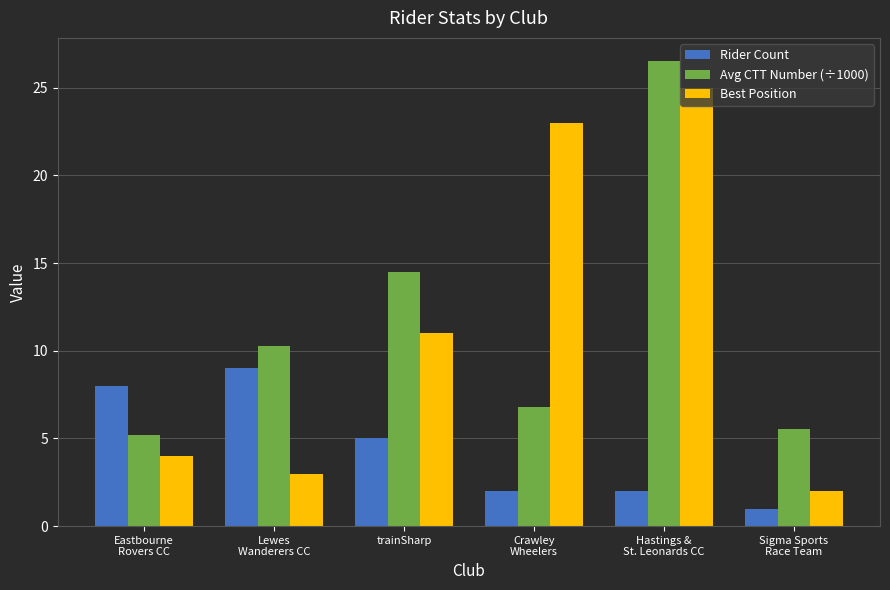

Where is Best Position nearest to the value 13?

trainSharp